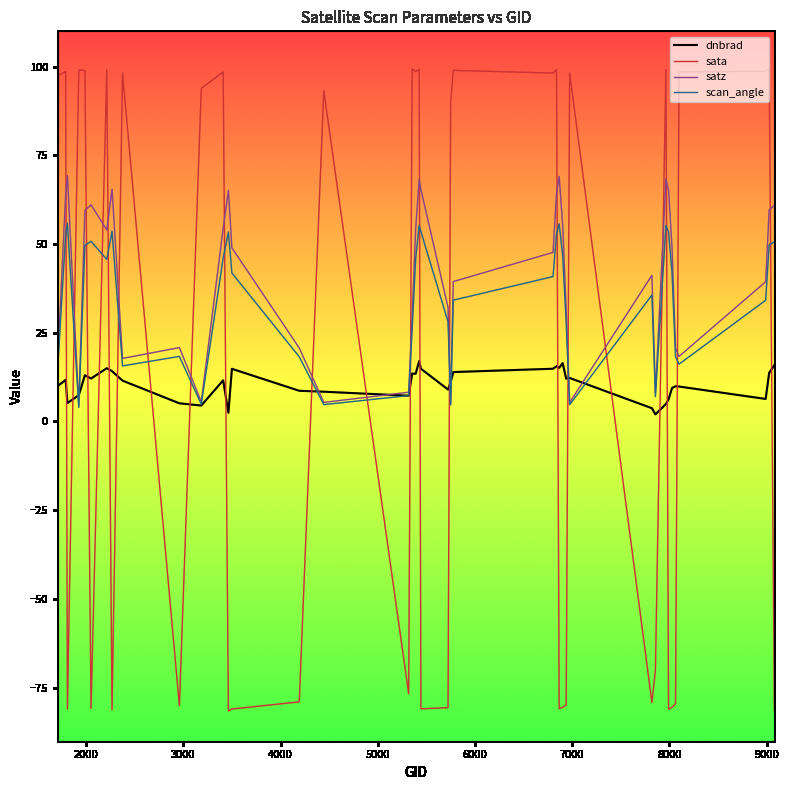

True or false: sata and dnbrad cross at least once.

True